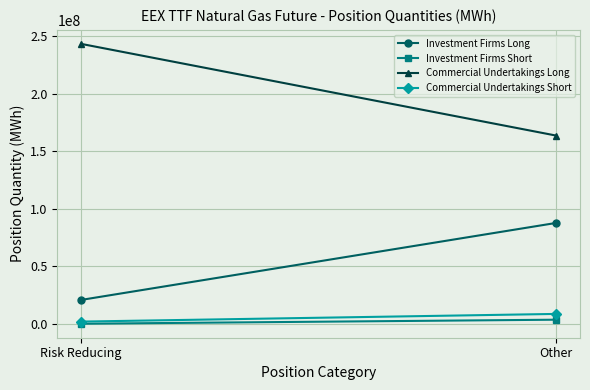

Where is Commercial Undertakings Long nearest to the value 203350763?

Risk Reducing